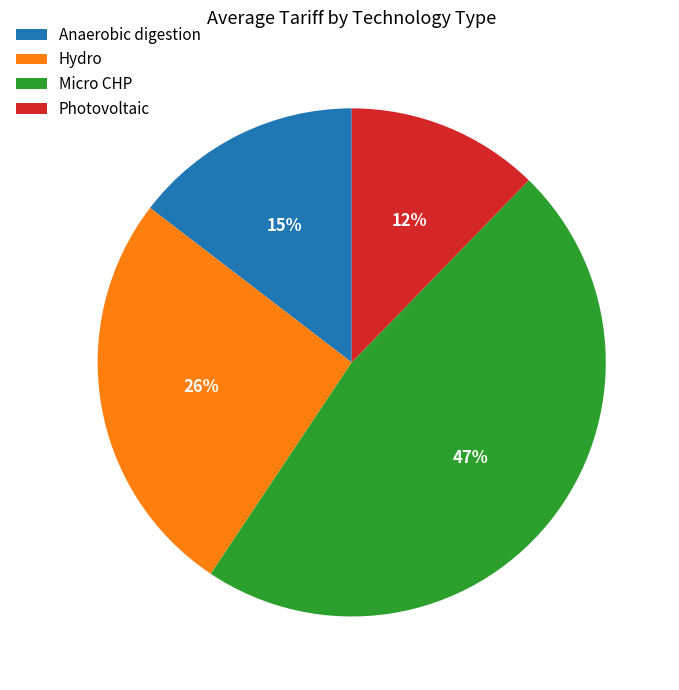

To the nearest percent, what percentage of the pie is Anaerobic digestion?

15%